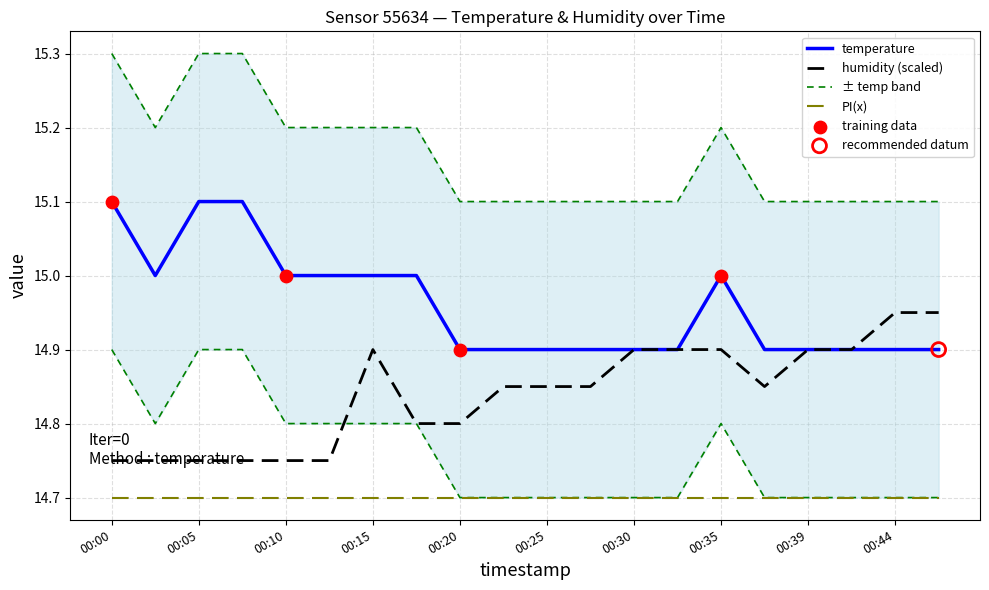

Is it true that temperature equals 20.5 at 00:00?

False